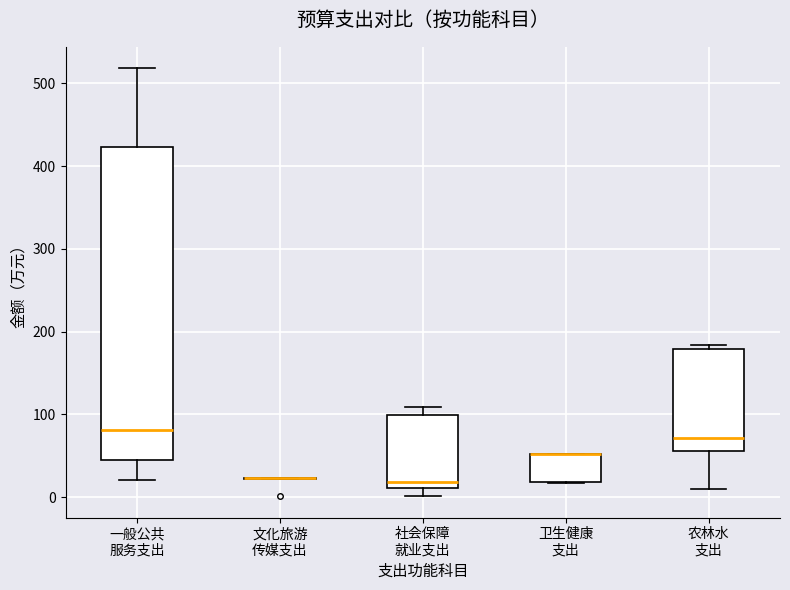

Reading left to right, read every box against the y-axis: the position of its median line, the range the box covers, and the ends of its whiskers. The values are not printed on the chart, so give them approximately, as read against the axis.

一般公共 服务支出: median 80, box 40 to 420, whiskers 20 to 520
文化旅游 传媒支出: box collapsed to a line at 20, whiskers 20 to 20
社会保障 就业支出: median 20, box 10 to 100, whiskers 0 to 110
卫生健康 支出: median 50 (drawn on the box's upper edge), box 20 to 50, whiskers 20 to 50
农林水 支出: median 70, box 60 to 180, whiskers 10 to 180 (just above the box's upper edge)